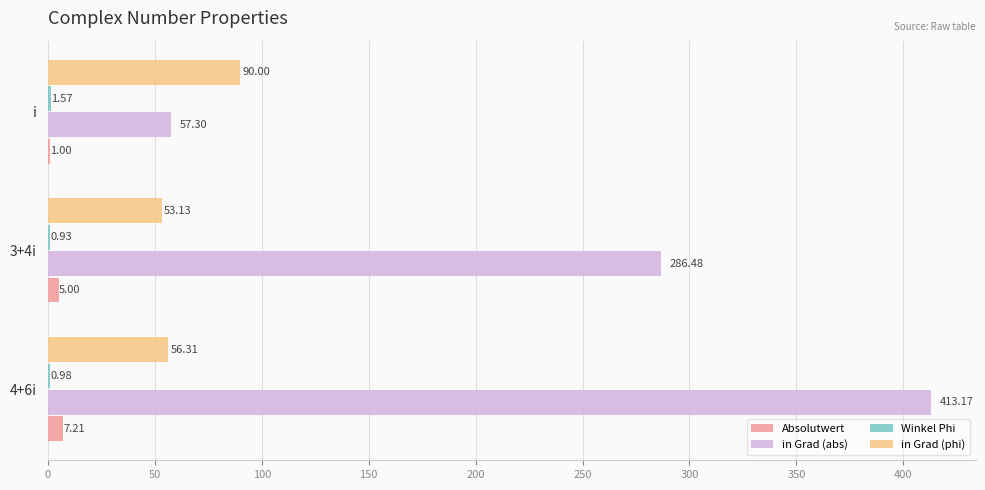

What is the sum of the in Grad (abs) values at i and 4+6i?

470.5